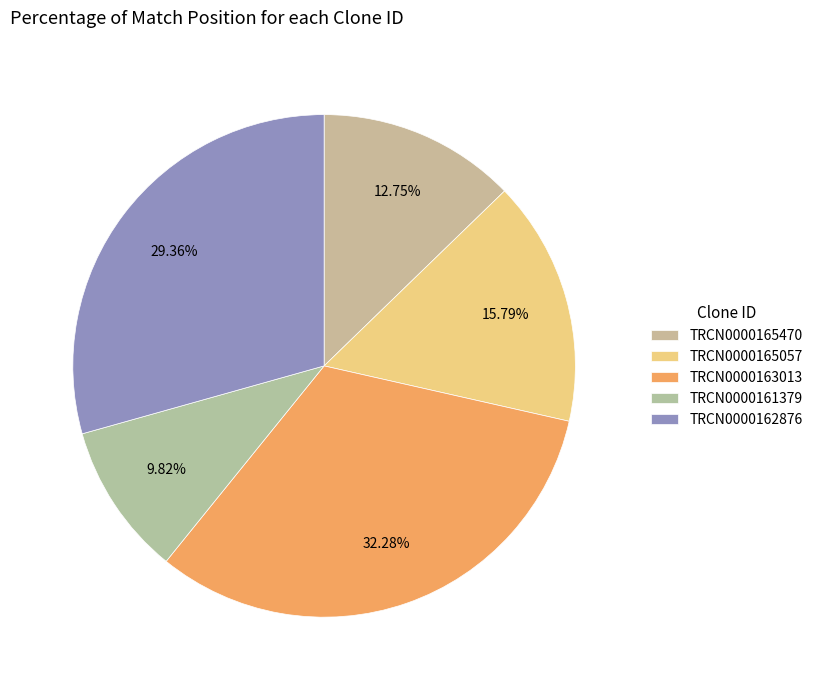

Which has a higher value, TRCN0000161379 or TRCN0000165470?

TRCN0000165470